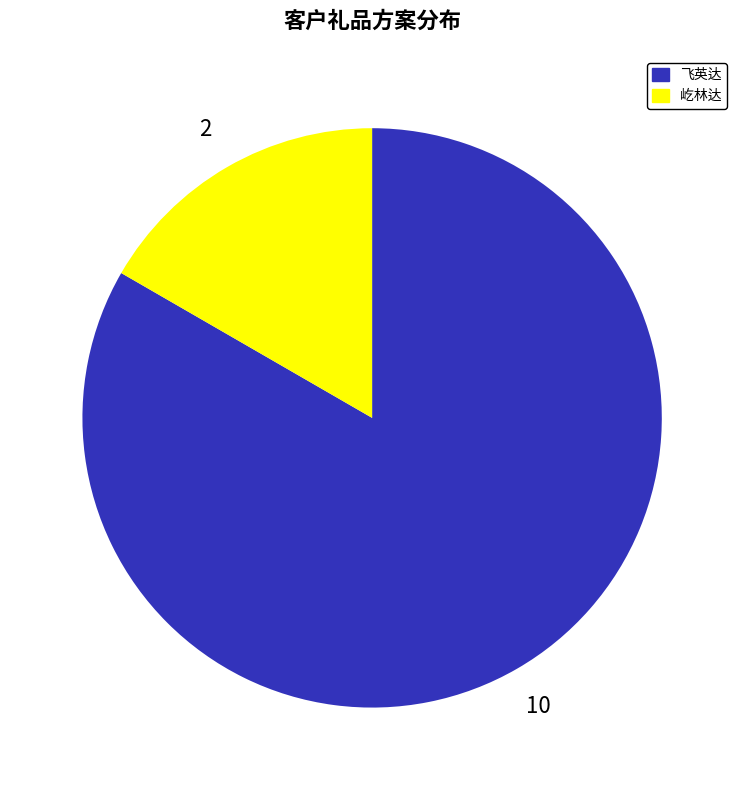

Does 飞英达 account for over 50% of the chart?

Yes